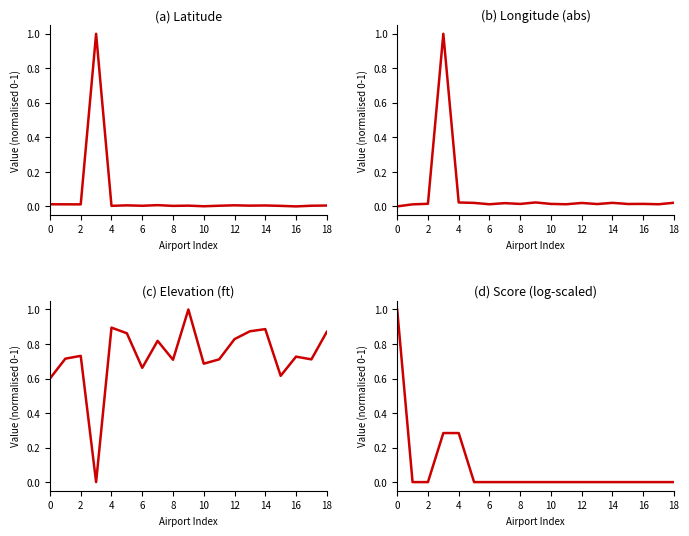

How many times do (d) Score (log-scaled) and (a) Latitude cross each other?

3